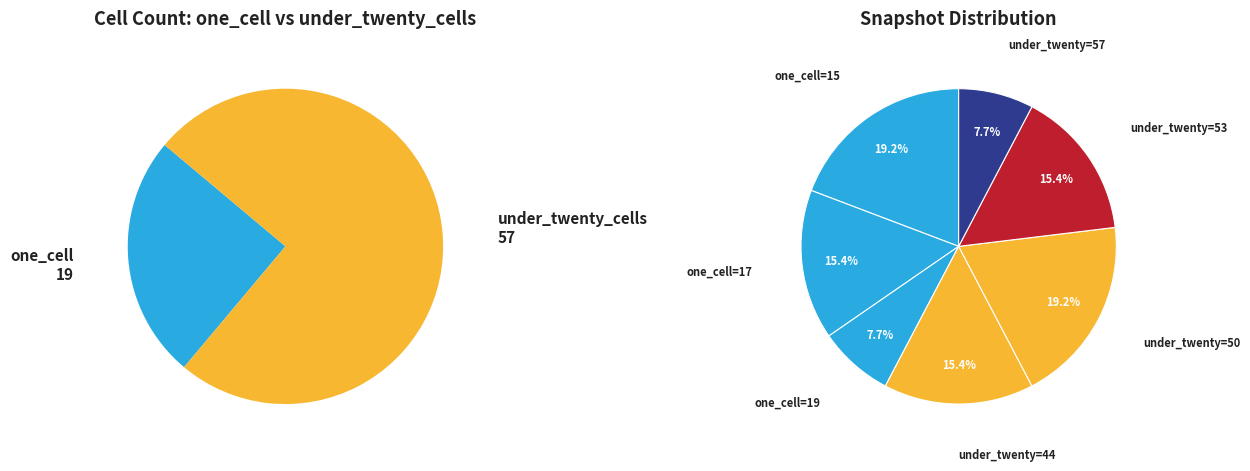

Does 2019-10-09 under_twenty account for over 50% of the chart?

No